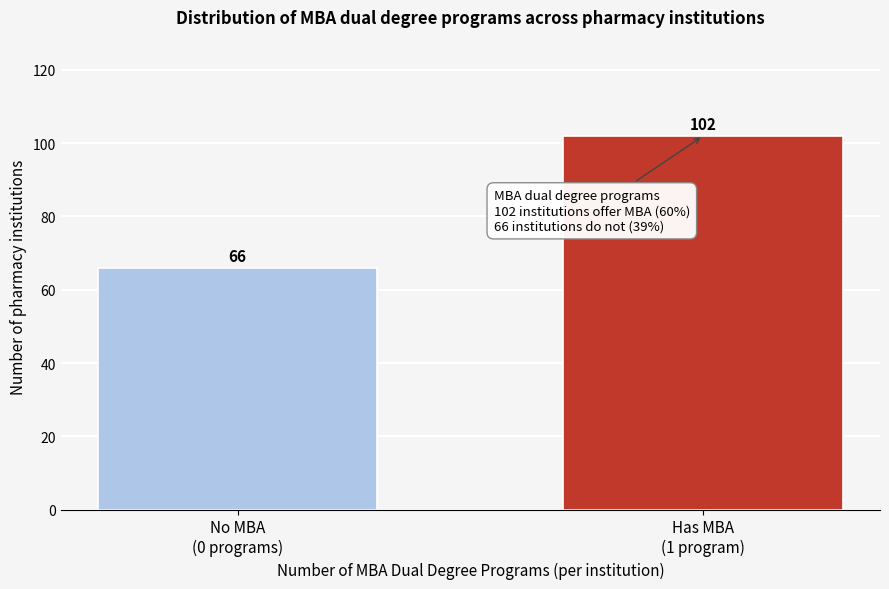

Reading left to right, transcribe all the data shown in this chart.

66	102